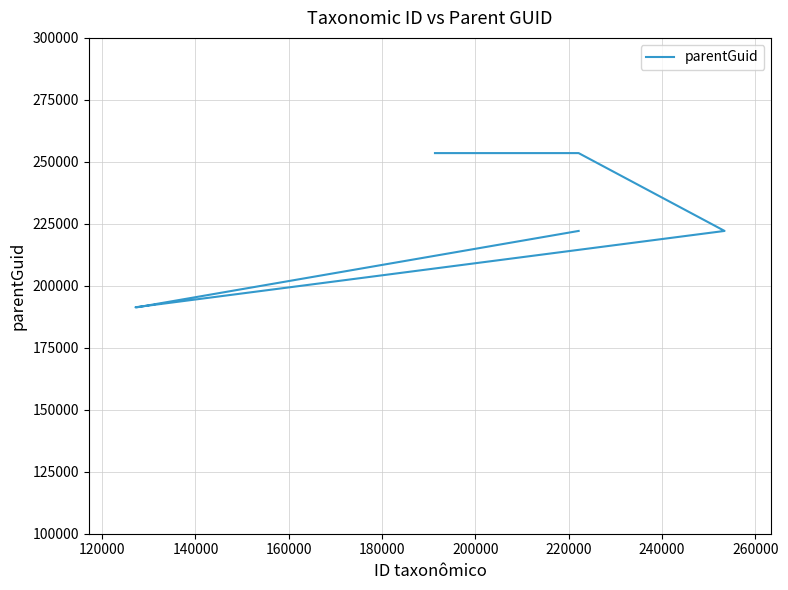

What is the smallest value displayed?

191341